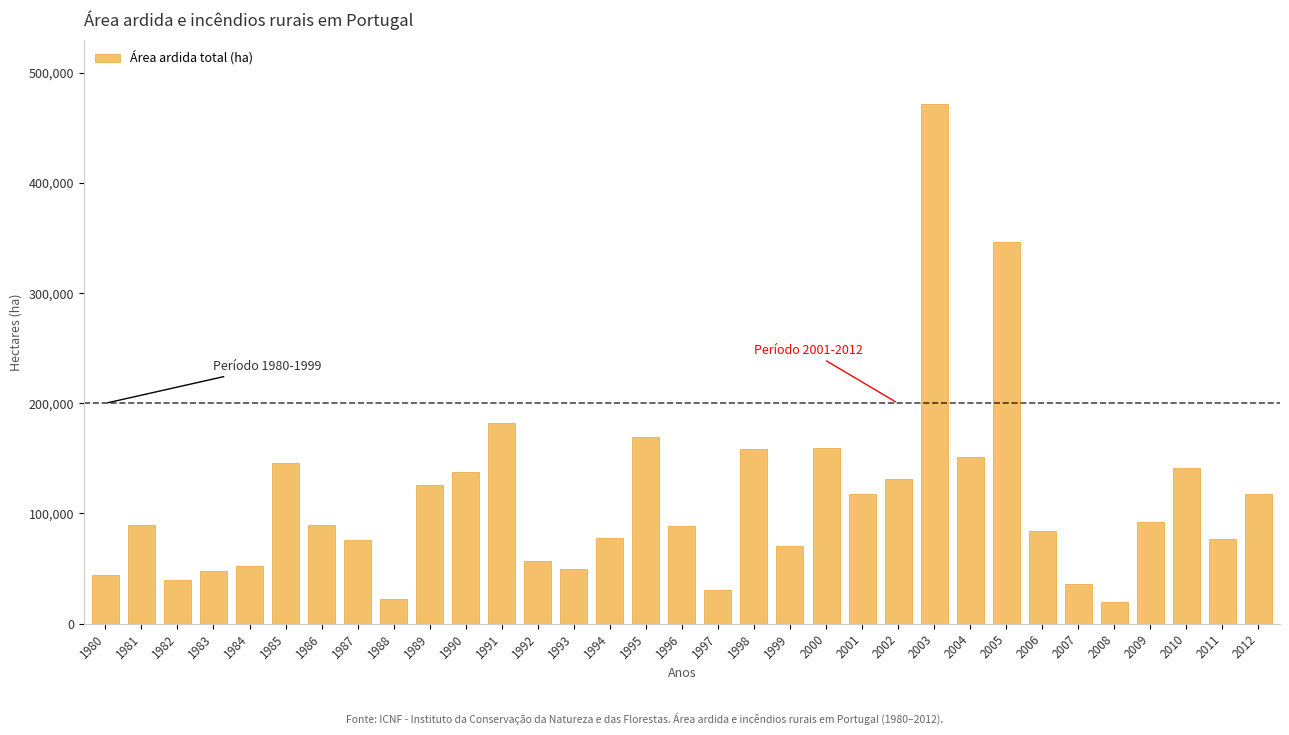

What is the change in value from 1985 to 2009?

-54128